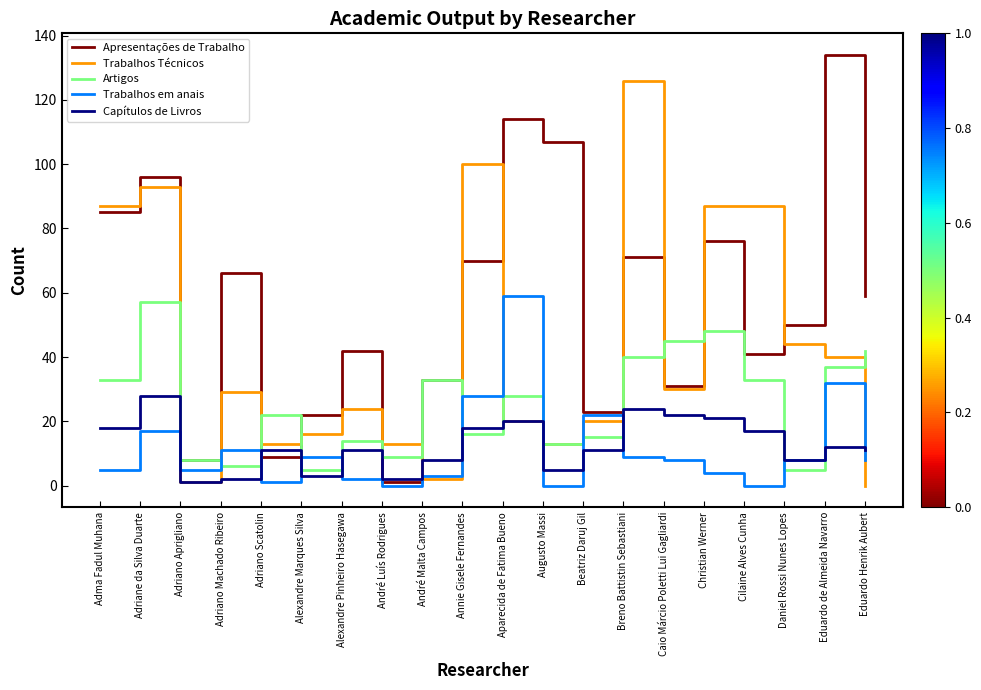

Rank the series by their maximum value, from highest to lowest.

Apresentações de Trabalho, Trabalhos Técnicos, Trabalhos em anais, Artigos, Capítulos de Livros